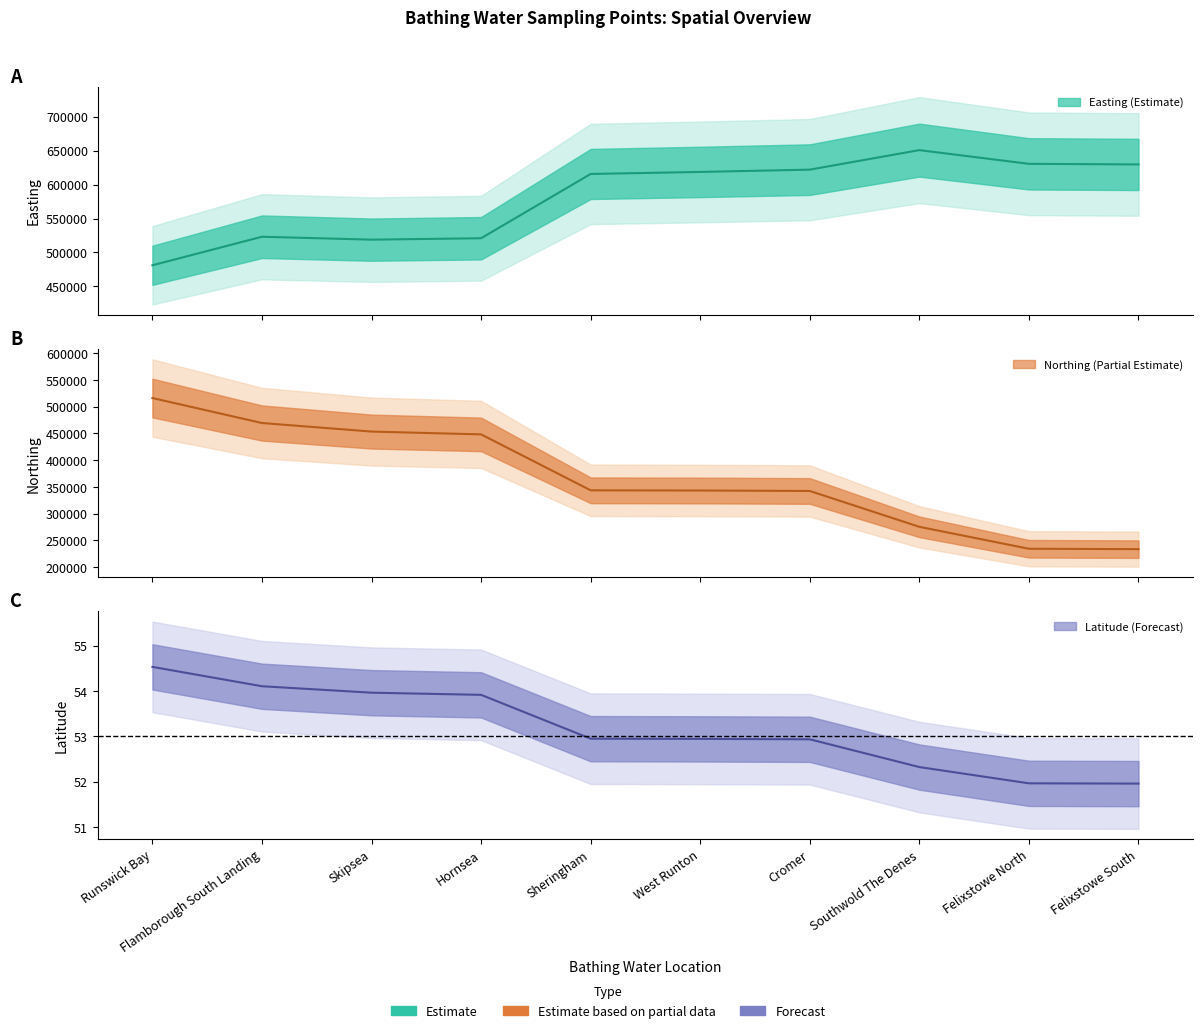

What are all the series names shown in the legend?

Easting, Northing, Latitude